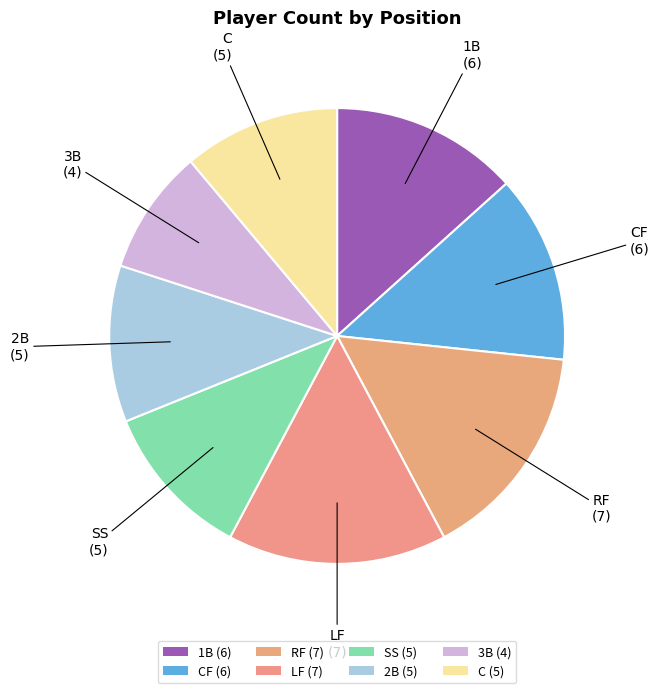

Combined, do 1B (6) and C (5) account for over 50%?

No